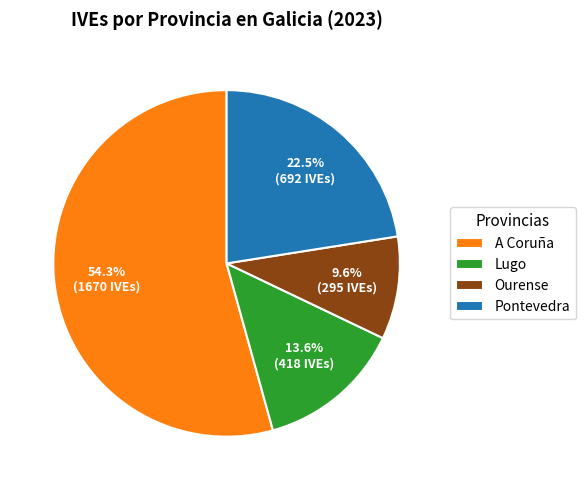

How many slices are in this pie chart?

4